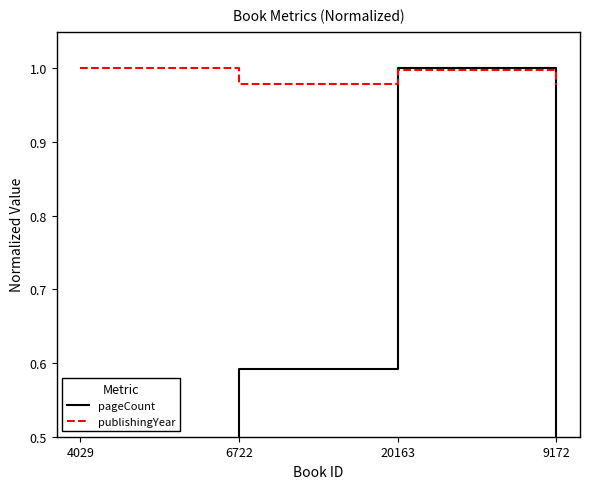

At which category does pageCount reach its first local peak?

20163